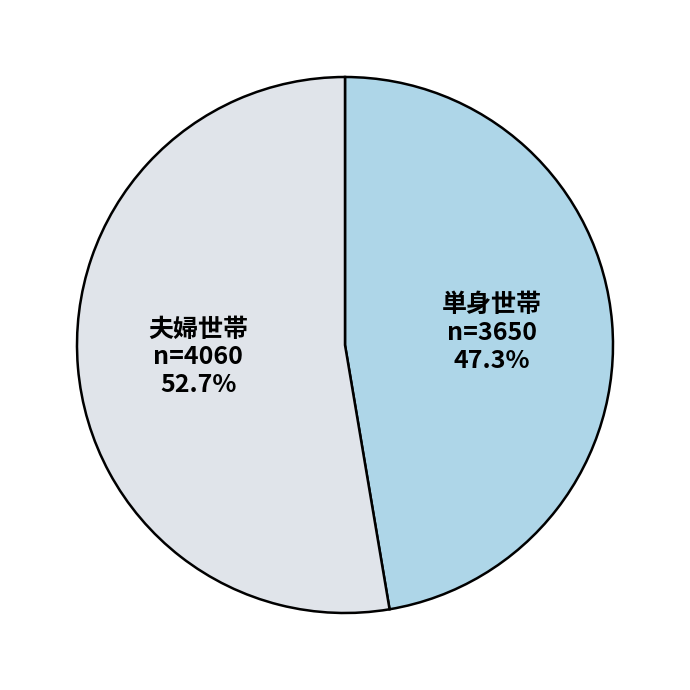

Does any single category account for the majority?

Yes